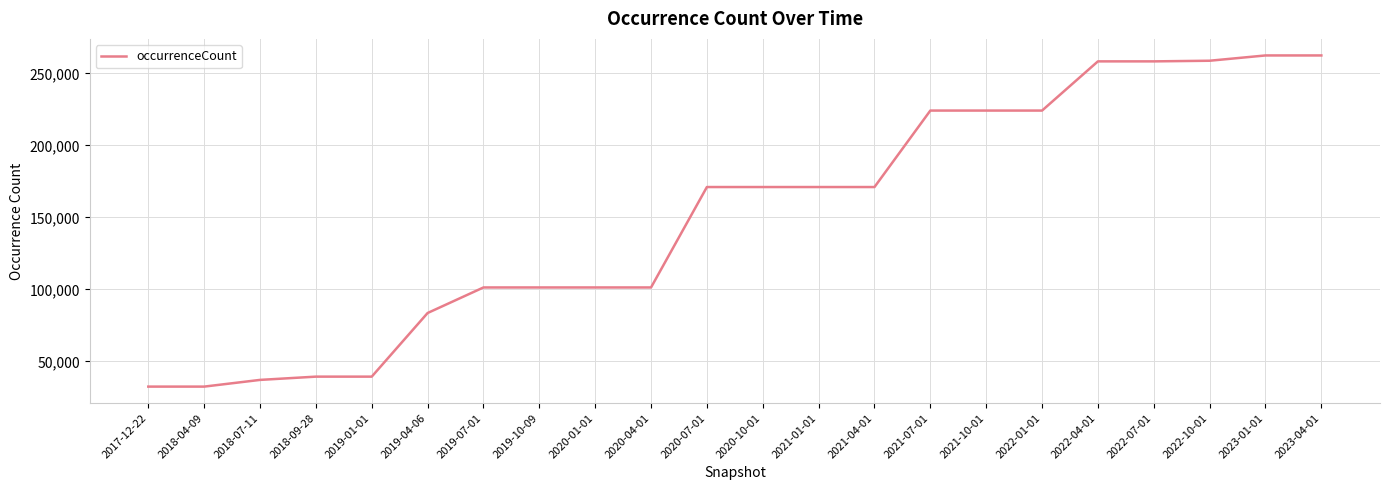

What is the minimum value shown in the chart?

32530